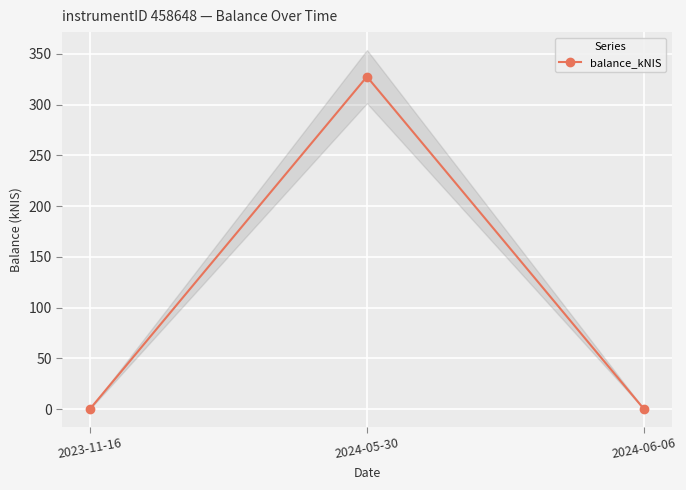

How many values are above zero?

1